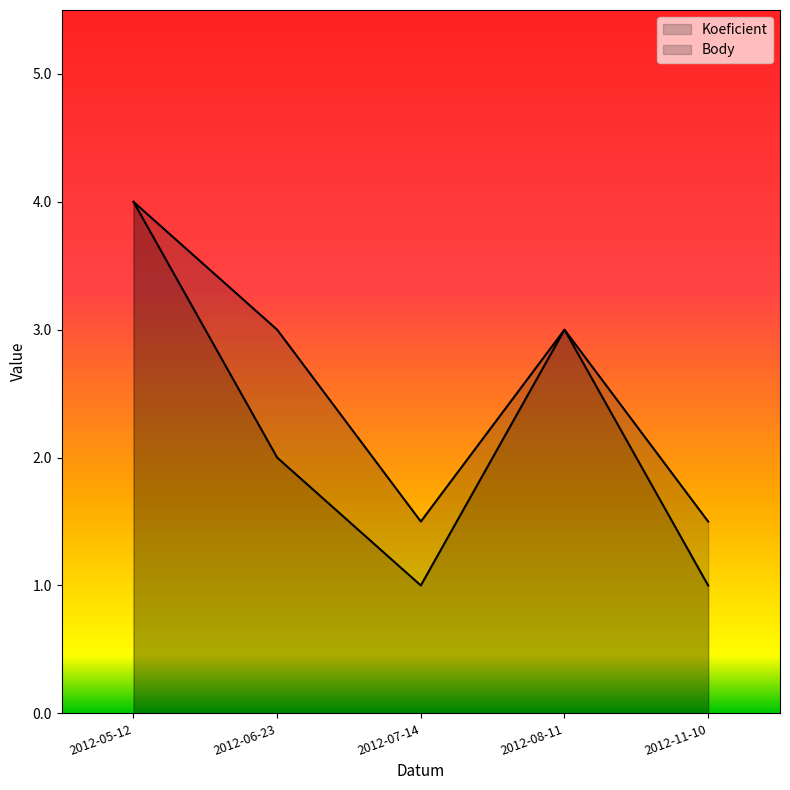

True or false: Koeficient and Body cross at least once.

False